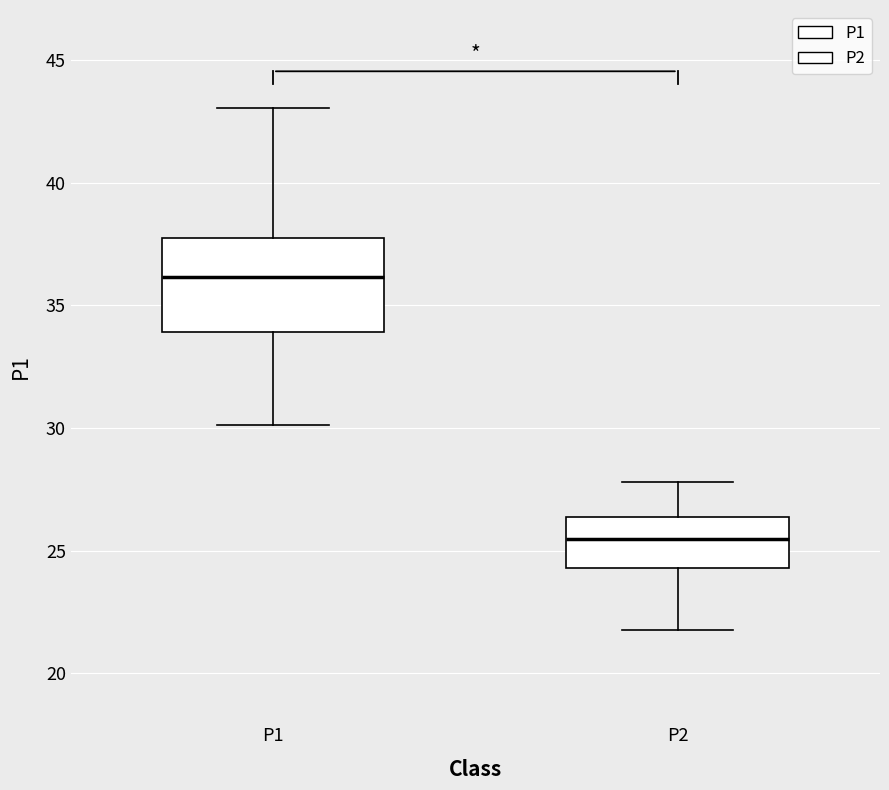

Where does the lower whisker of the box for P1 end on the y-axis? The values are not printed on the chart, so give them approximately, as read against the axis.

30.0